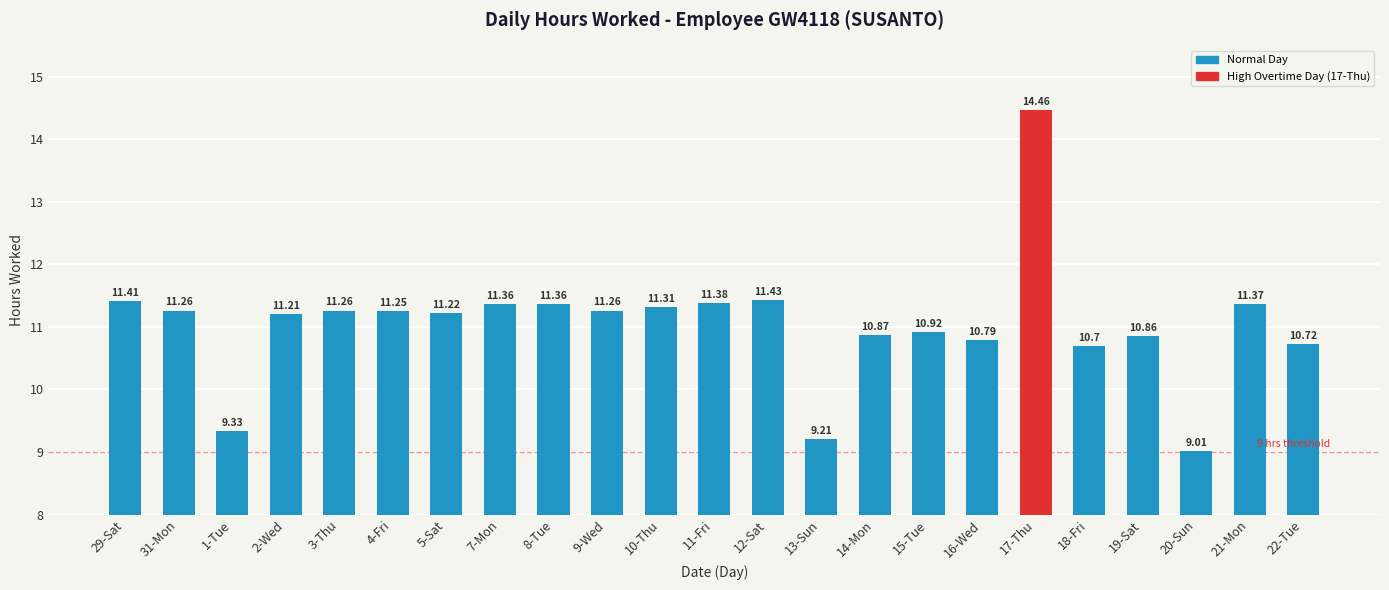

Between 9-Wed and 19-Sat, which is larger?

9-Wed